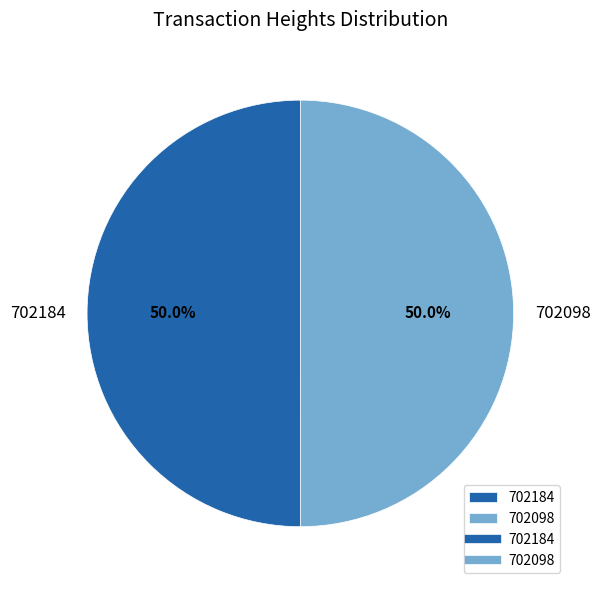

How many slices are in this pie chart?

2